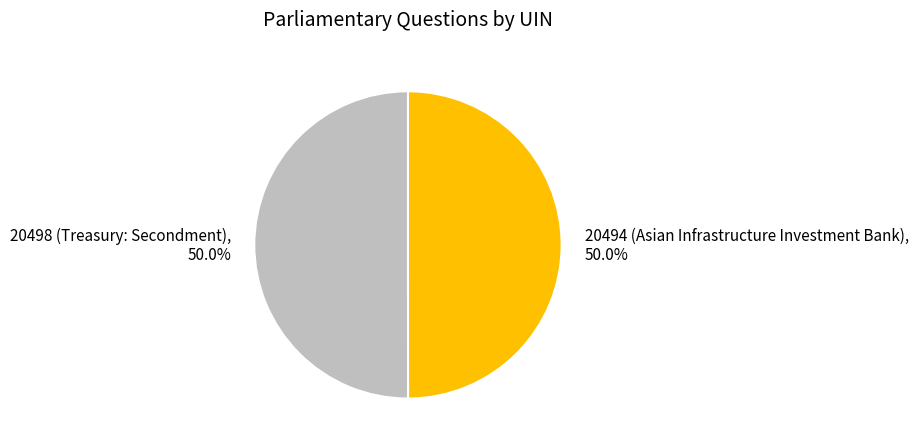

Combined, what portion of the pie is 20498 (Treasury: Secondment) and 20494 (Asian Infrastructure Investment Bank)?

100.0%